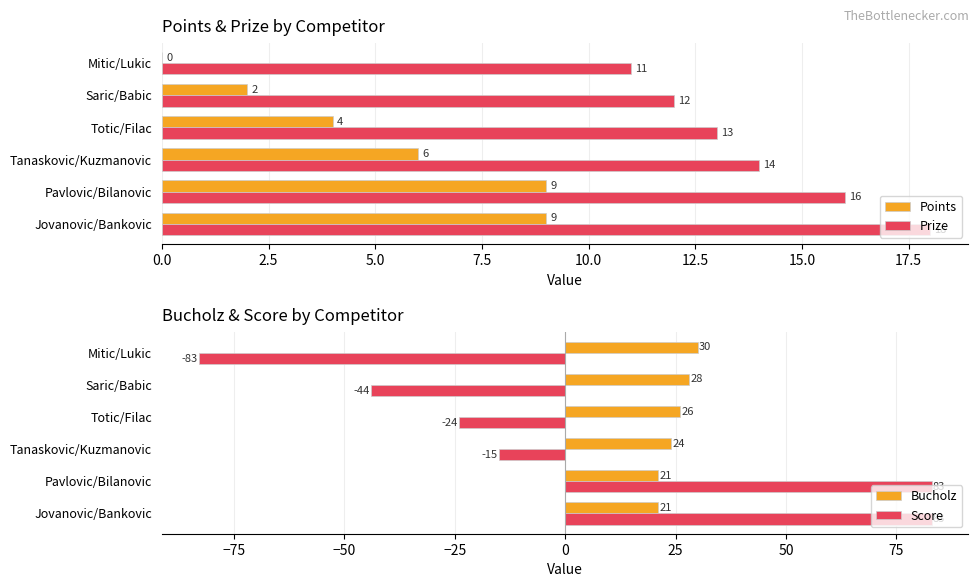

Read the Prize value at Pavlovic/Bilanovic.

16